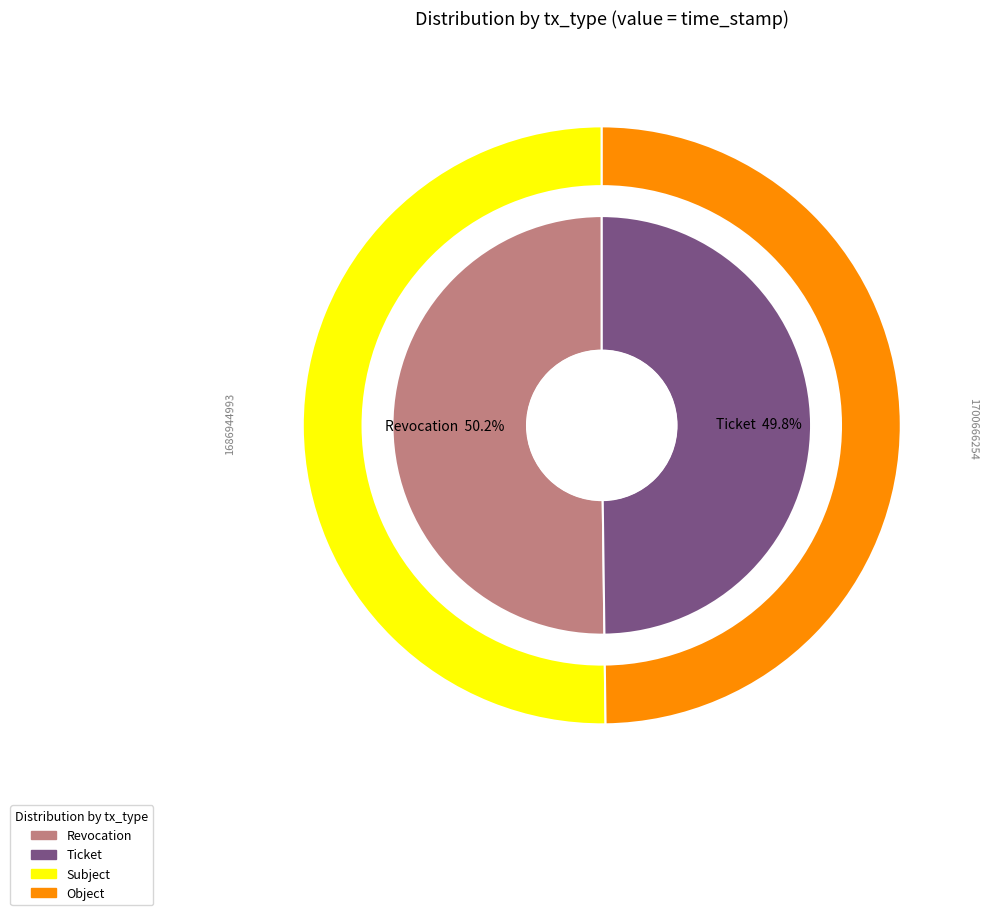

Between Revocation and Ticket, which series saw the biggest shift?

inner